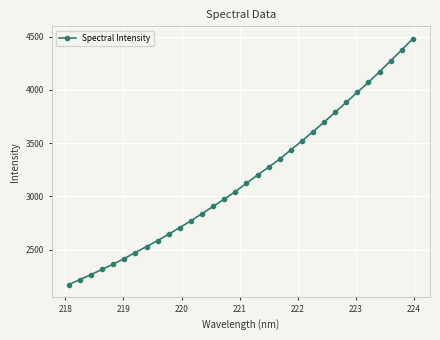

What is the minimum value shown in the chart?

2171.4